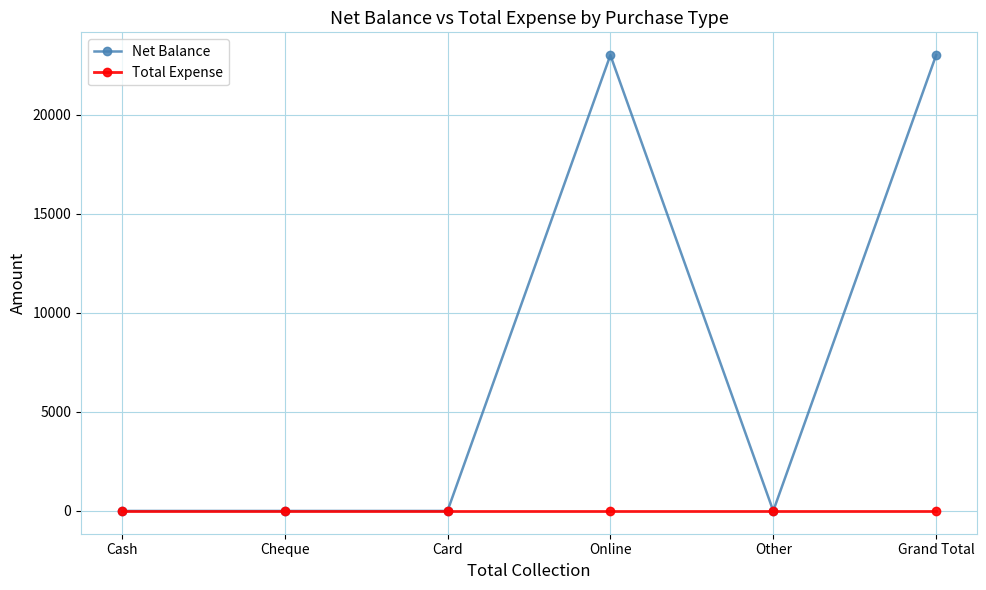

Count the Net Balance values in the range 0 to 23000.

6